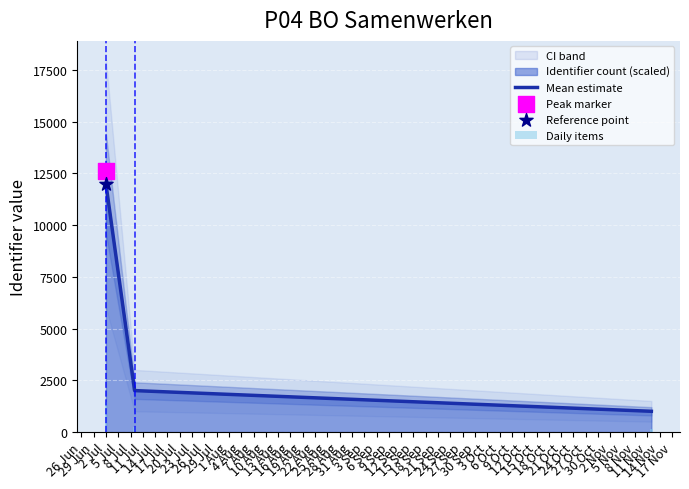

What is the total value across all series at 29 Jun?

2240